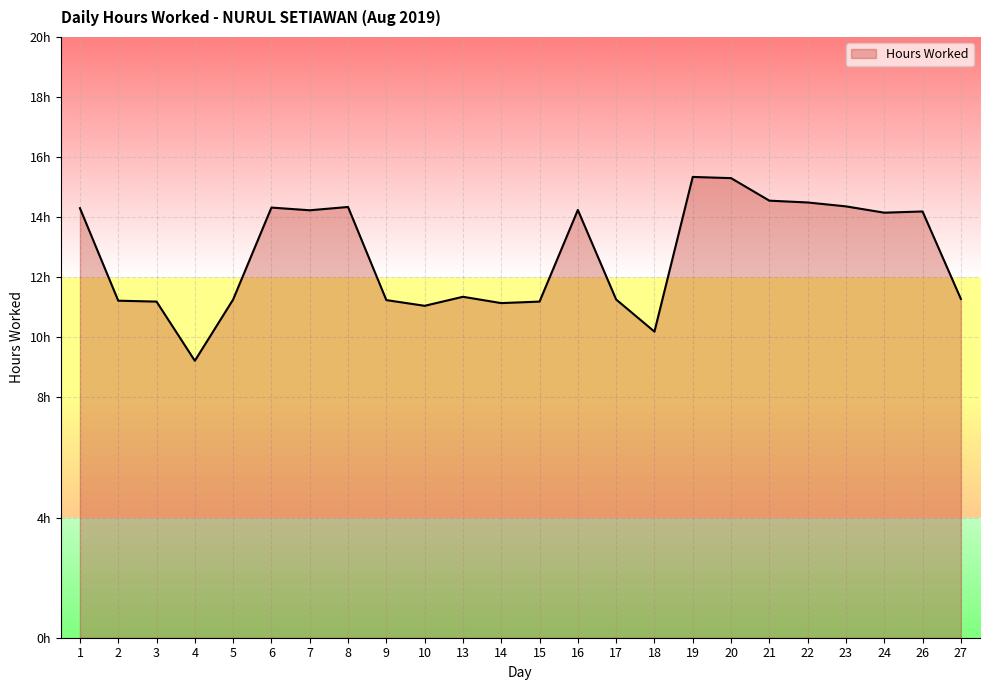

What is the ratio of the value at 19 to the value at 23?

1.1